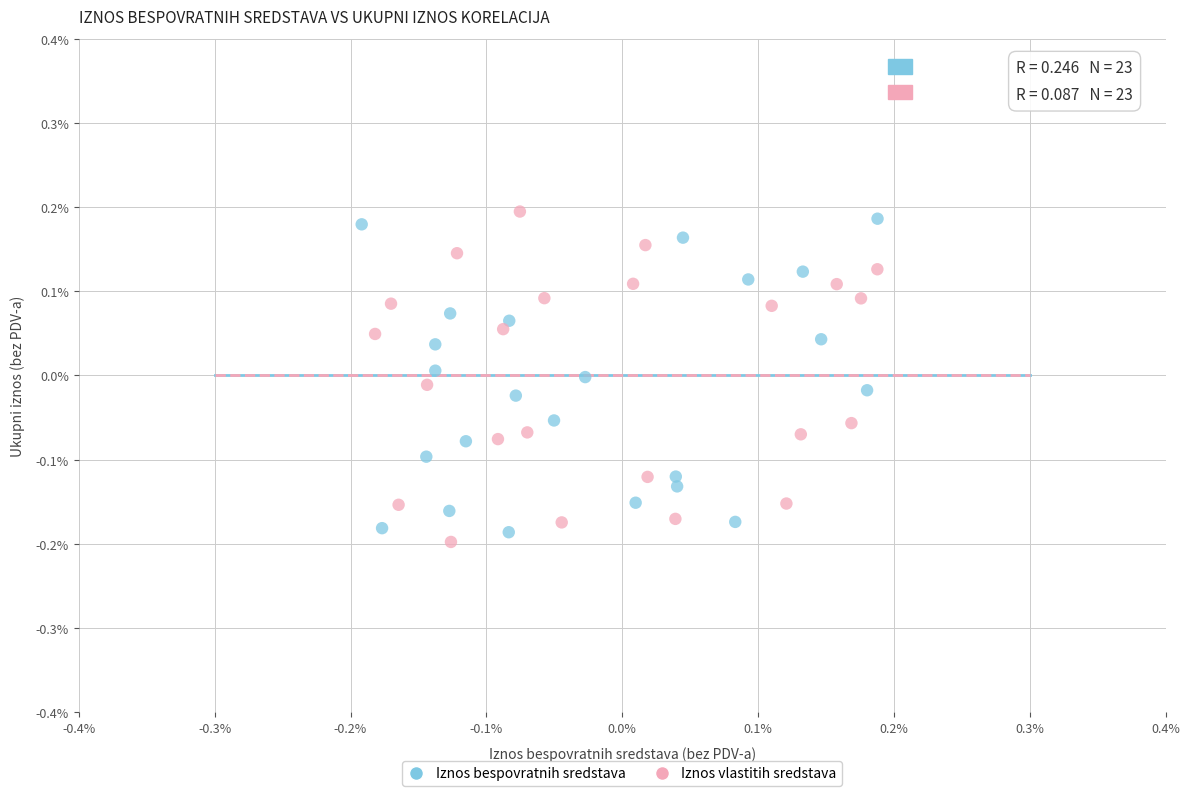

Which series reaches the minimum Y coordinate?

Iznos vlastitih sredstava